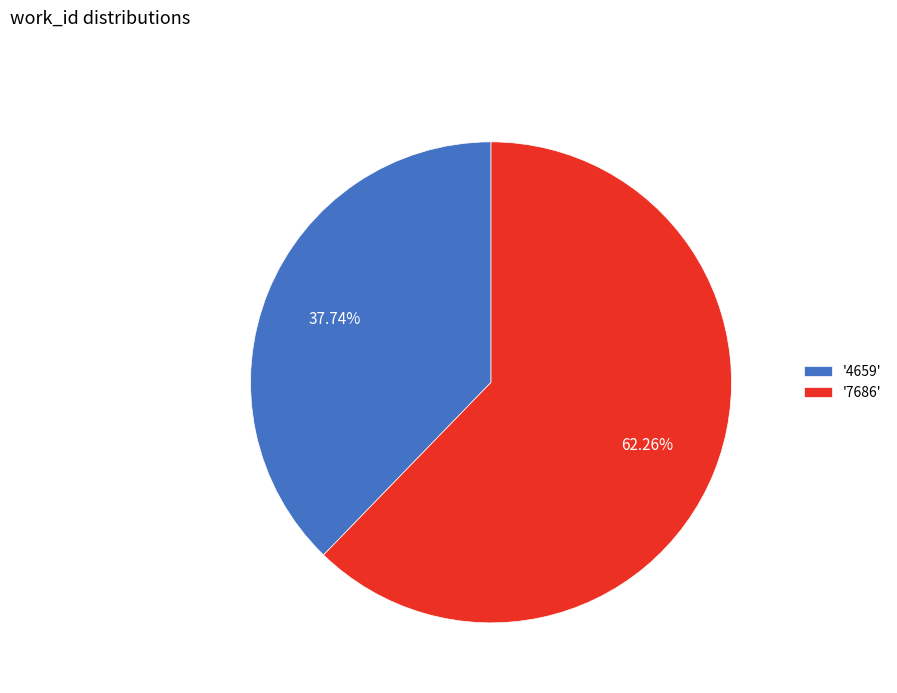

Which slice represents more than half of the pie?

'7686'